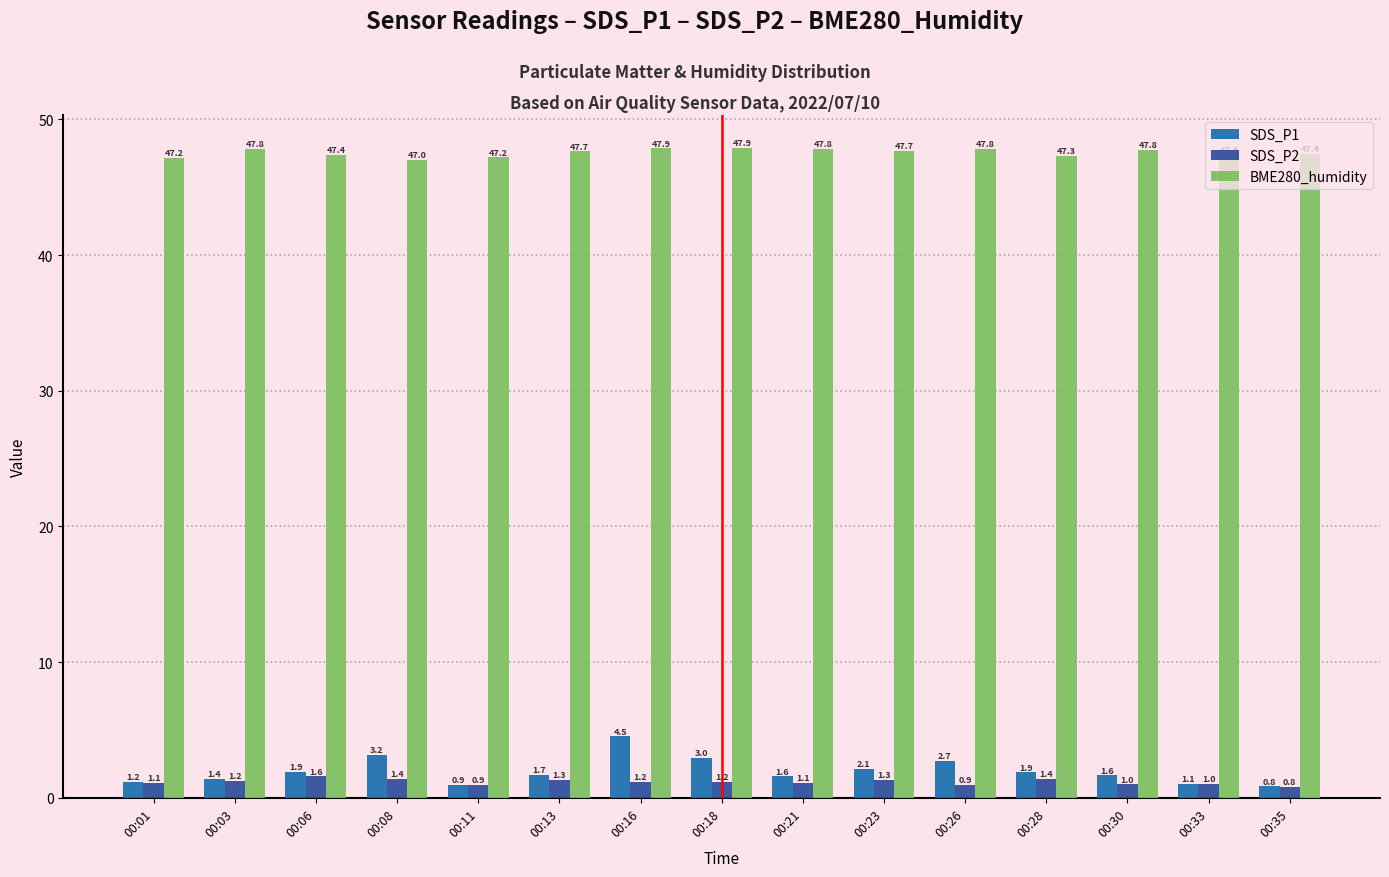

Which series has the widest spread of values?

SDS_P1